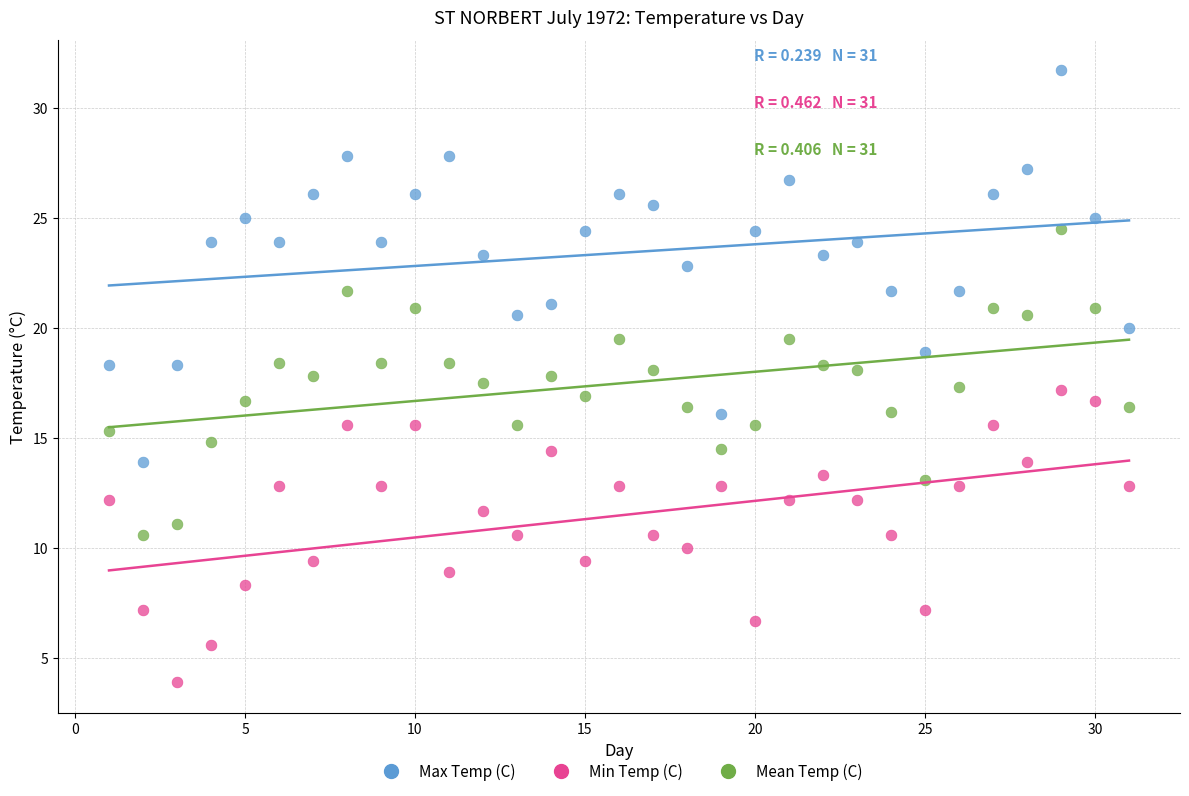

Which series reaches the maximum Y coordinate?

Max Temp (C)